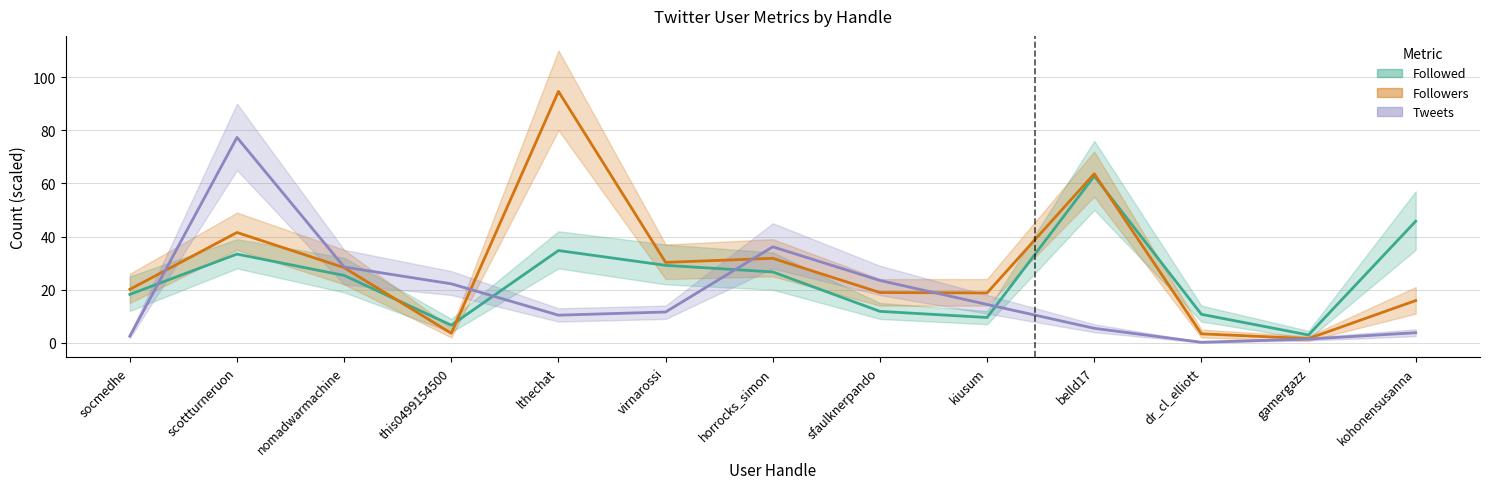

What are all the series names shown in the legend?

Followed, Followers, Tweets